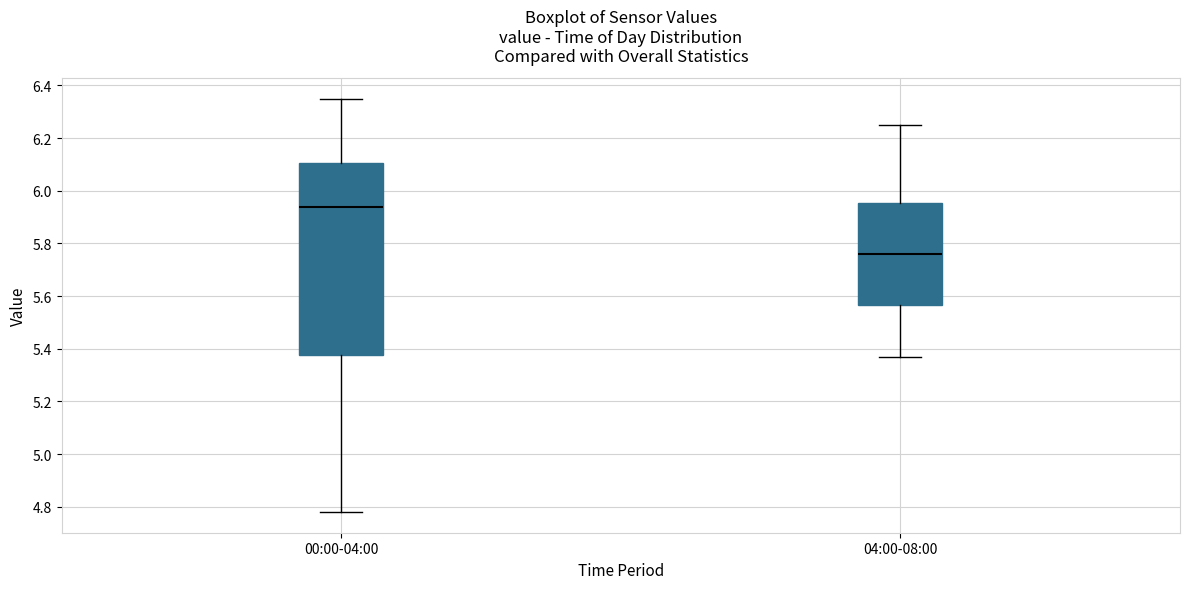

Which box is the tallest, from its lower edge to its upper edge?

00:00-04:00